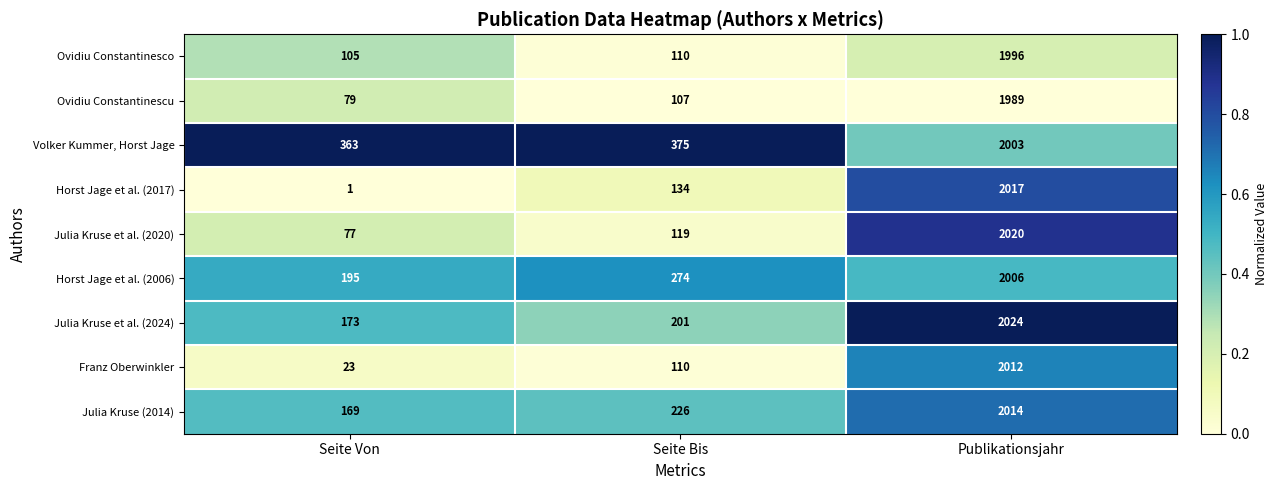

What is the spread (max minus min) of values at Seite Von?

362